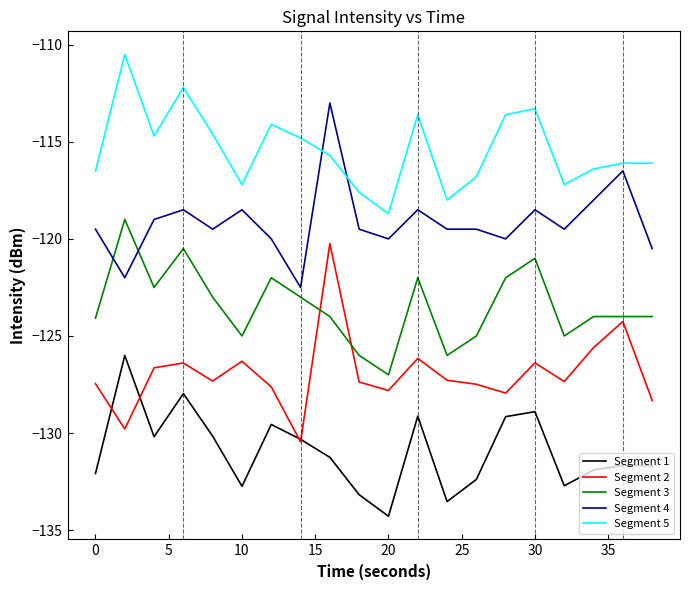

True or false: Segment 5 and Segment 1 cross at least once.

False